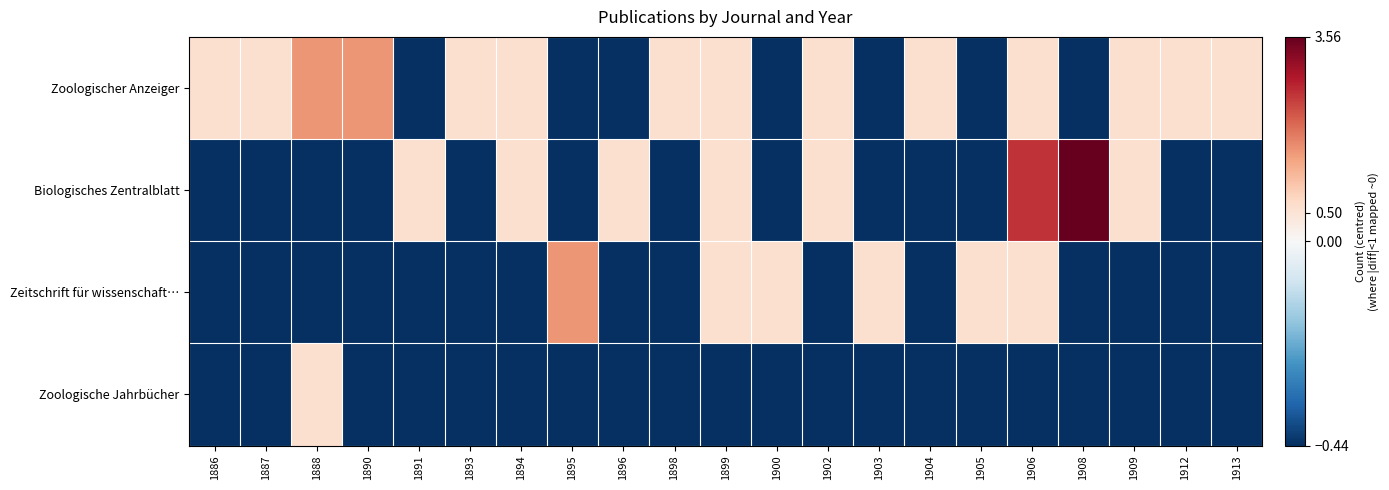

What is the spread (max minus min) of values at 1894?

1.0